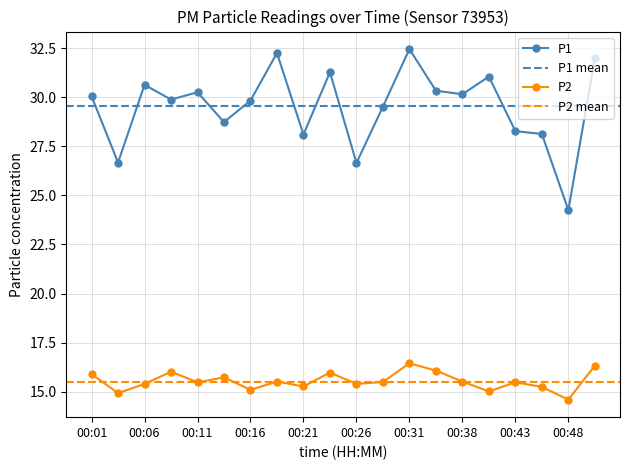

What is the total value across all series at 00:16?

44.9